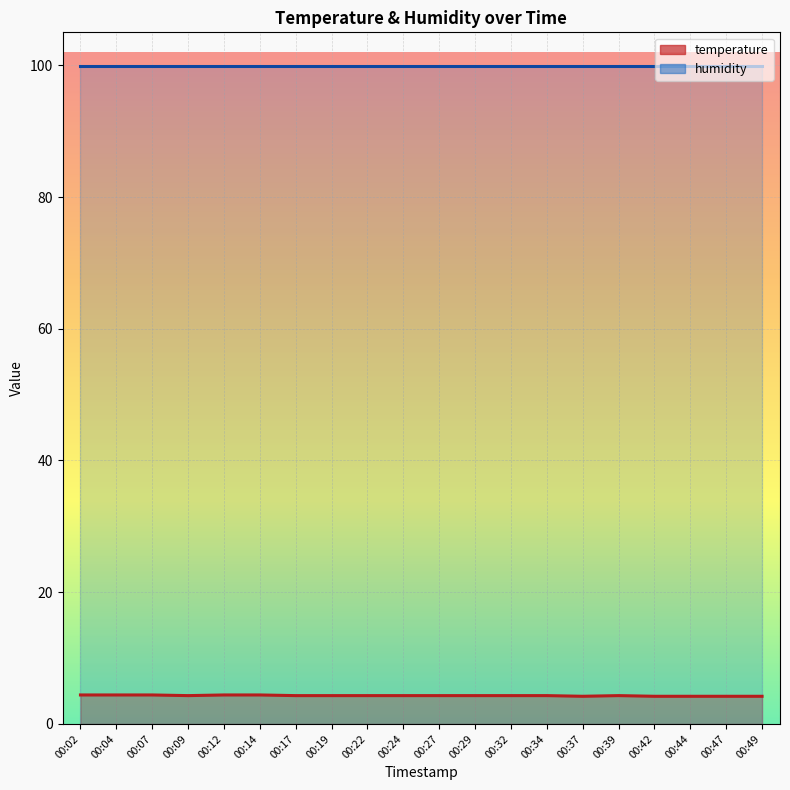

What is the difference between the values at 00:14 and 00:19?

0.1